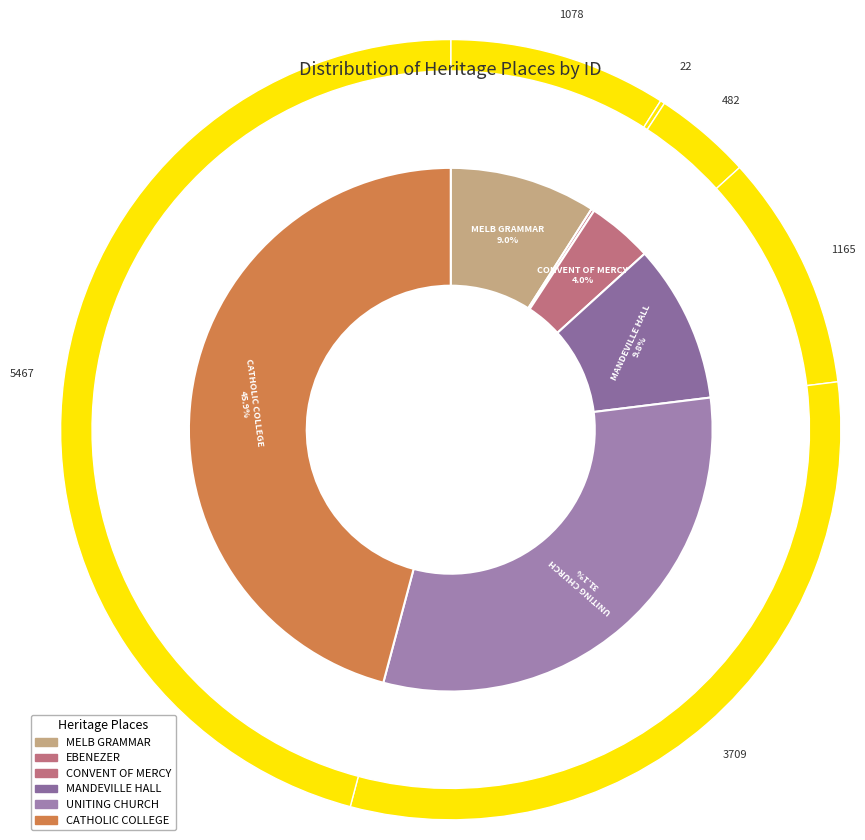

Rank the categories by value from highest to lowest.

CATHOLIC COLLEGE BENDIGO, UNITING CHURCH SECOND WESLEYAN METHODIST, MANDEVILLE HALL, MELBOURNE GRAMMAR SCHOOL, CONVENT OF MERCY AND ACADEMY OF MARY IMMACULATE, EBENEZER MISSION